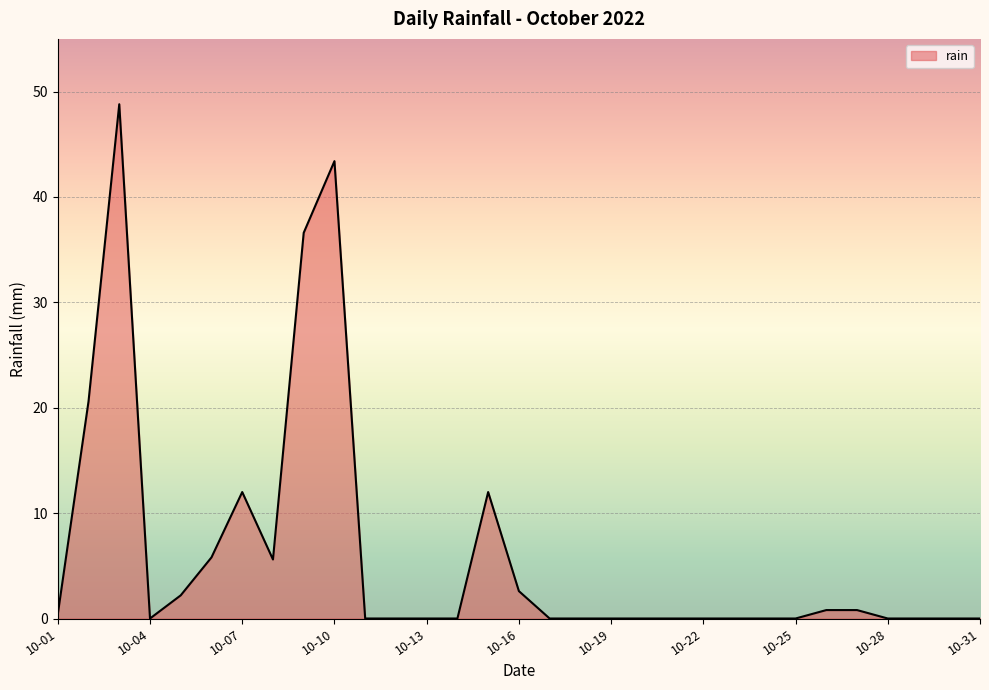

What is the greatest value displayed?

48.8